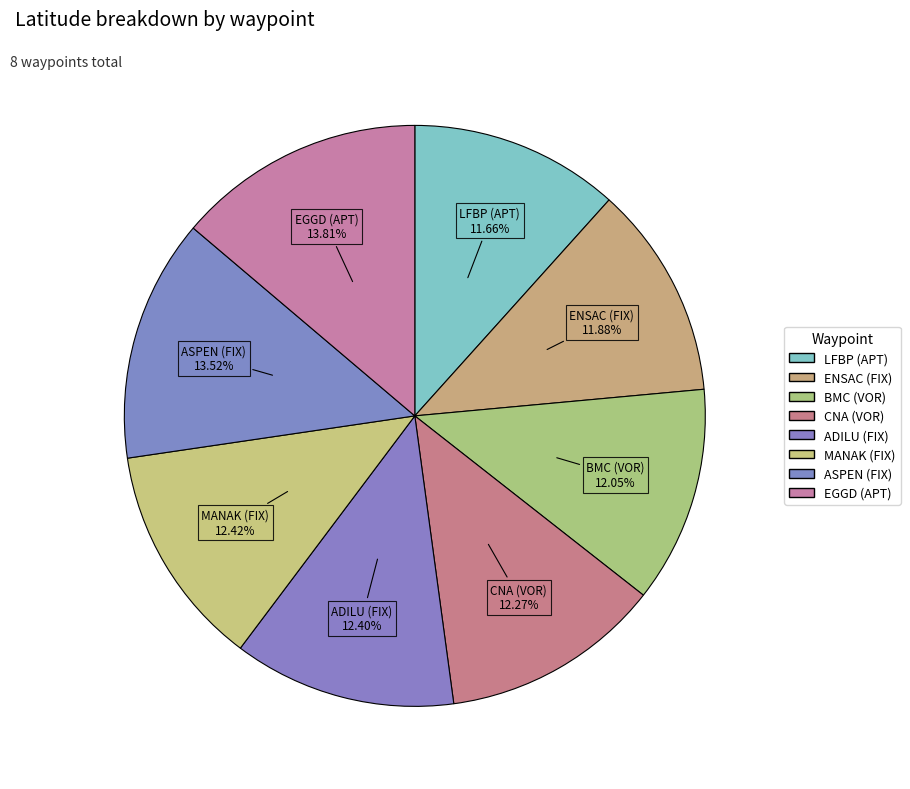

True or false: EGGD (APT) accounts for 1% of the total.

False